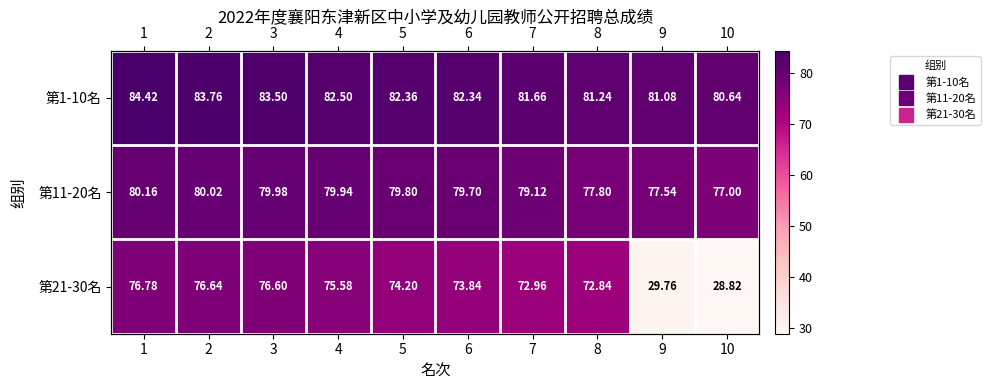

What is the difference between the maximum and minimum values in the 第11-20名 series?

3.2